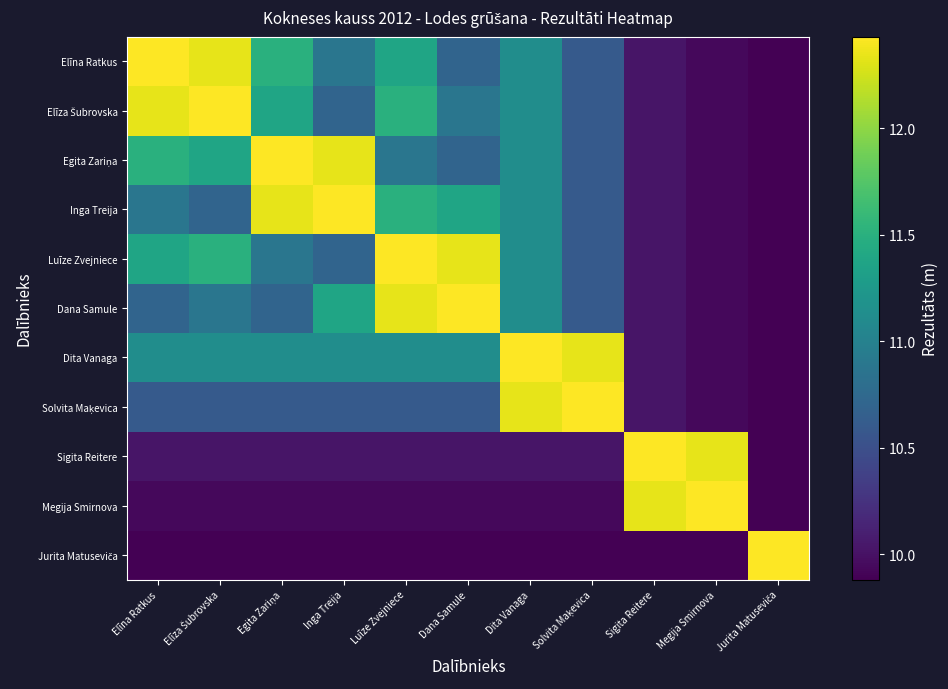

Which series has the largest range (max minus min)?

Elīna Ratkus